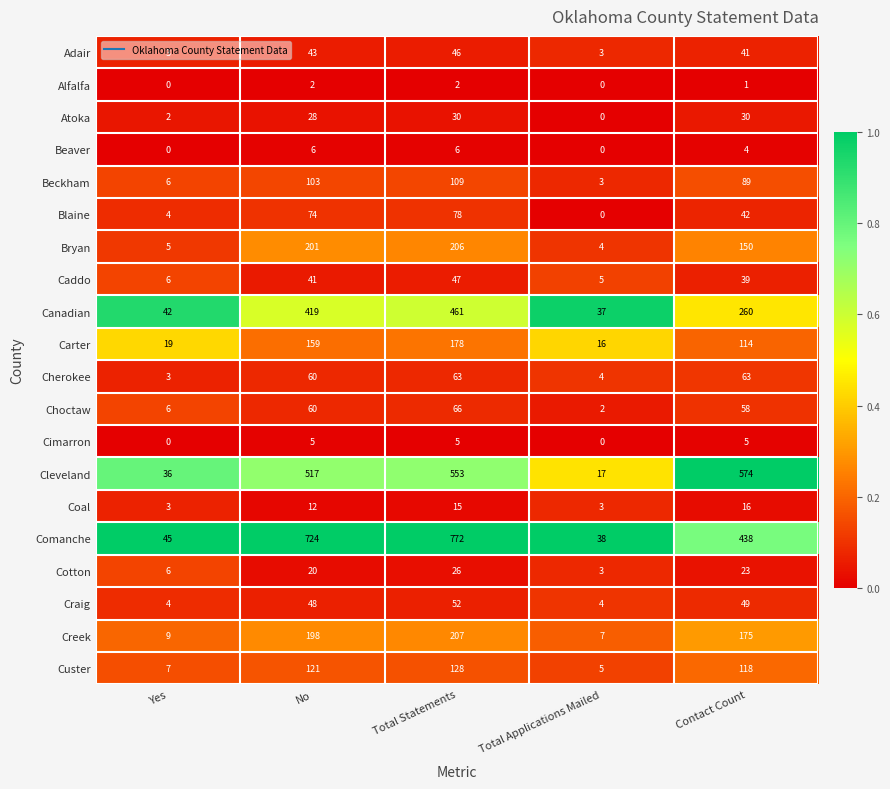

The value of Coal at No is 12. True or false?

True